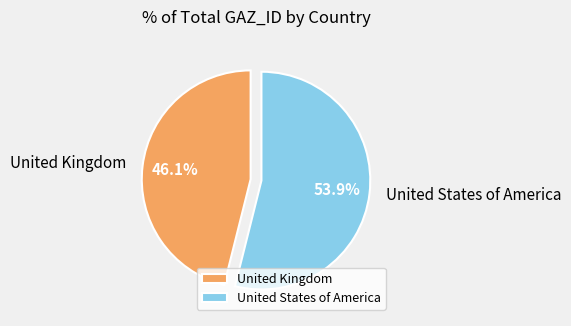

Count the number of slices in the pie.

2